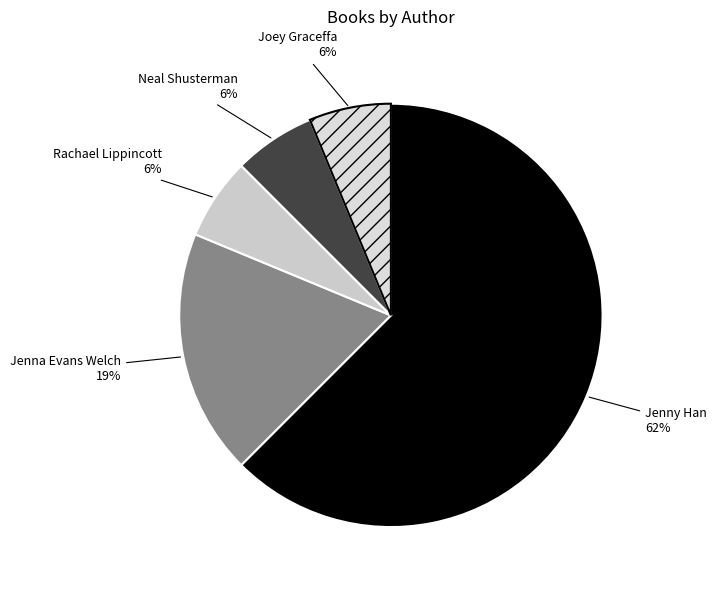

Which category has the smallest portion of the pie?

Rachael Lippincott